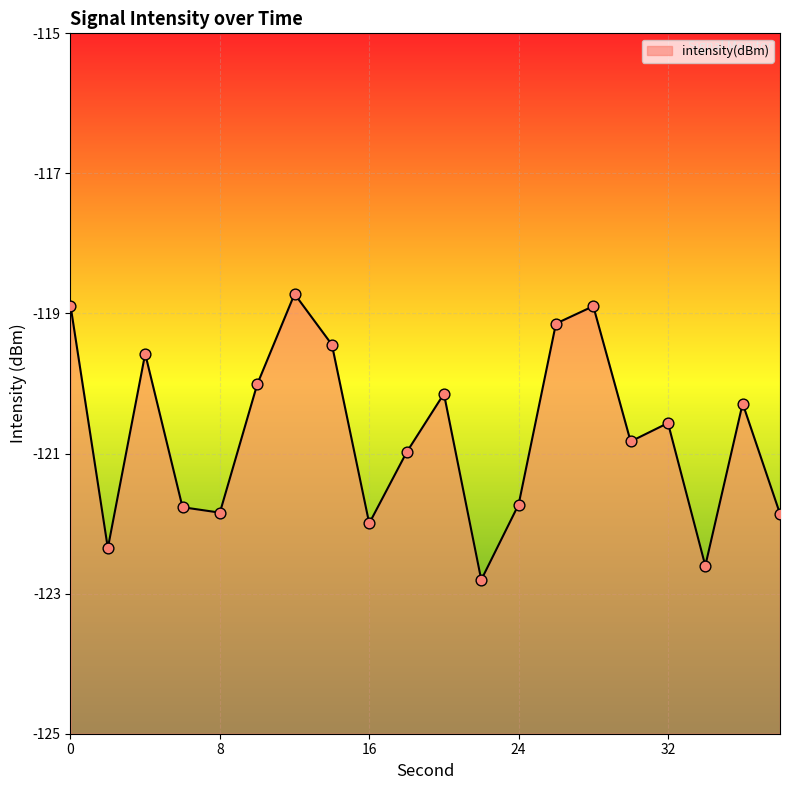

What is the change in value from 2 to 30?

+1.5